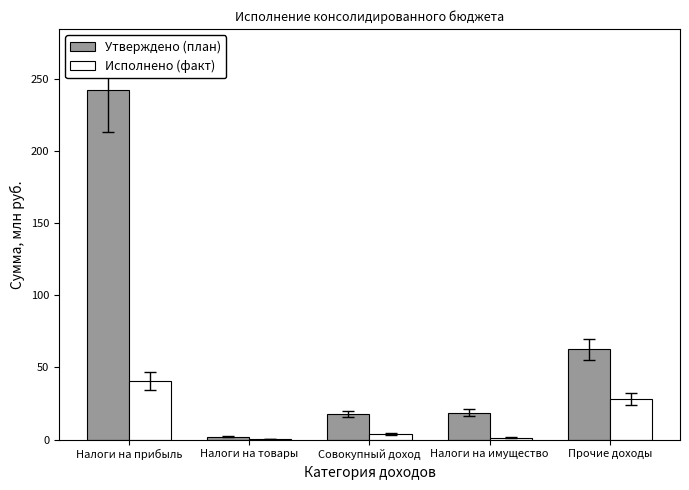

What is the maximum value shown in the chart?

242.0